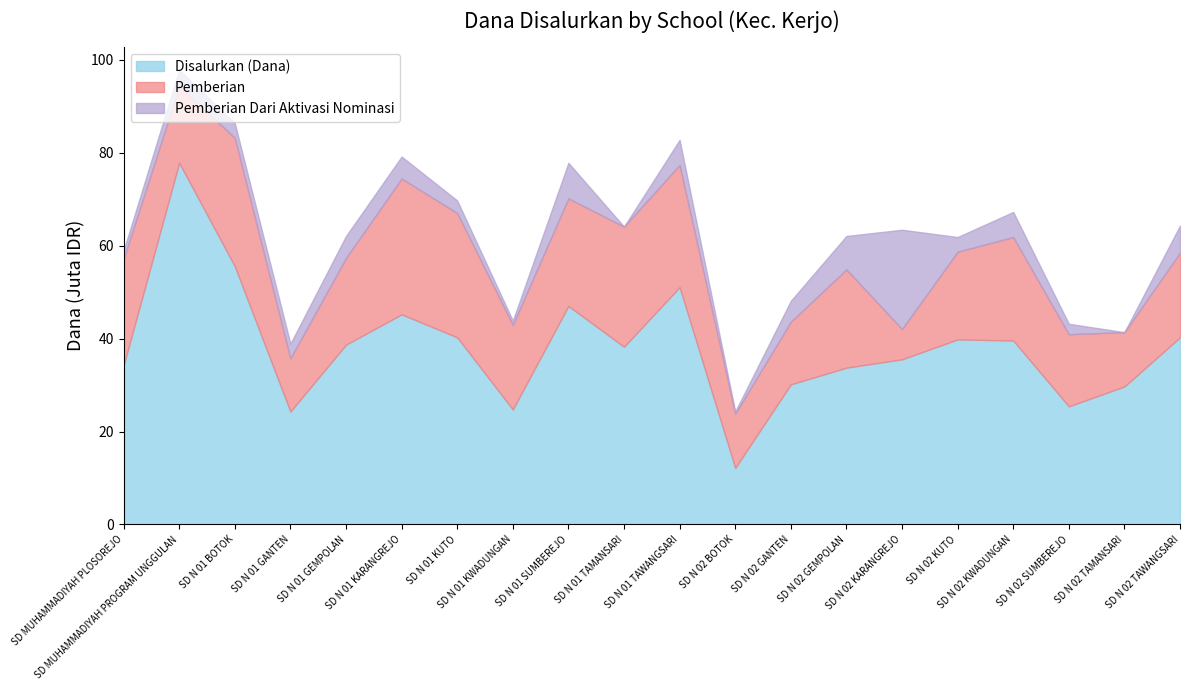

What is the label of the 10th point from the left?

SD N 01 TAMANSARI